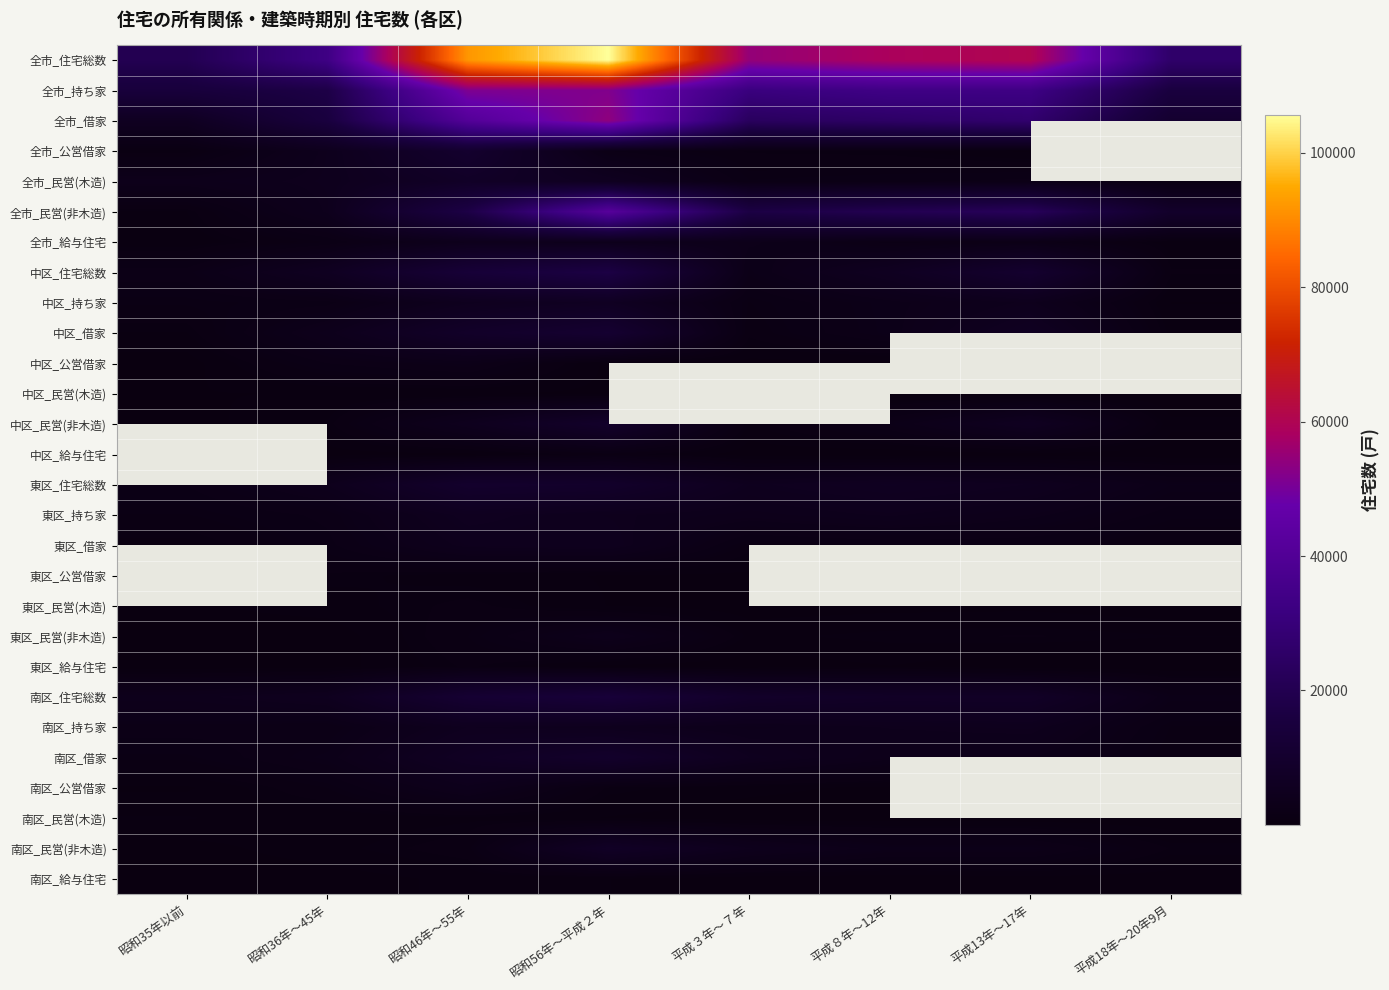

At which category is the sum across all series the highest?

昭和56年～平成２年